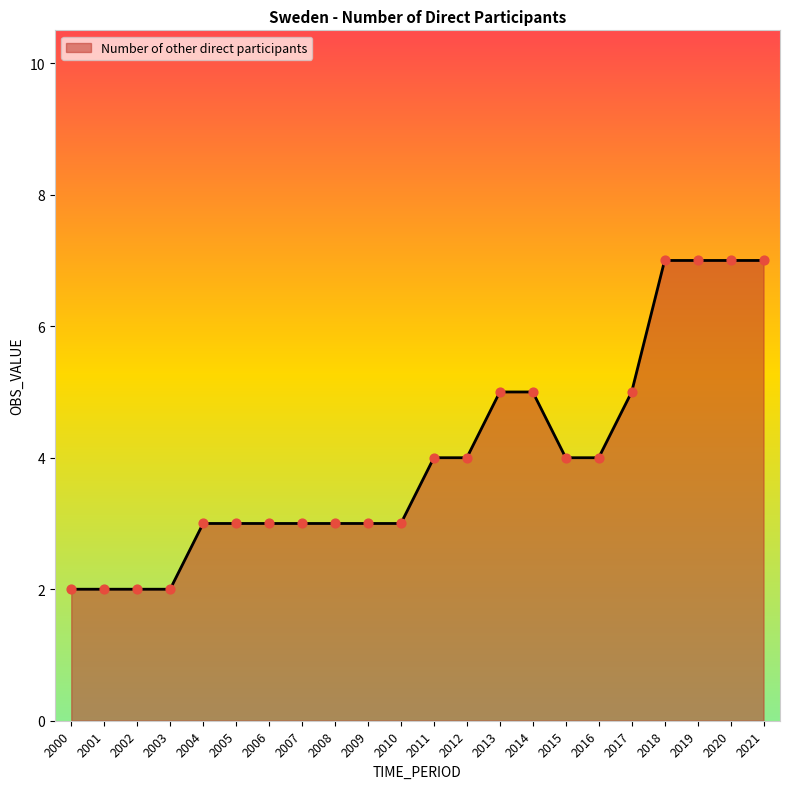

Approximately how many times larger is the value at 2015 compared to 2014?

0.8